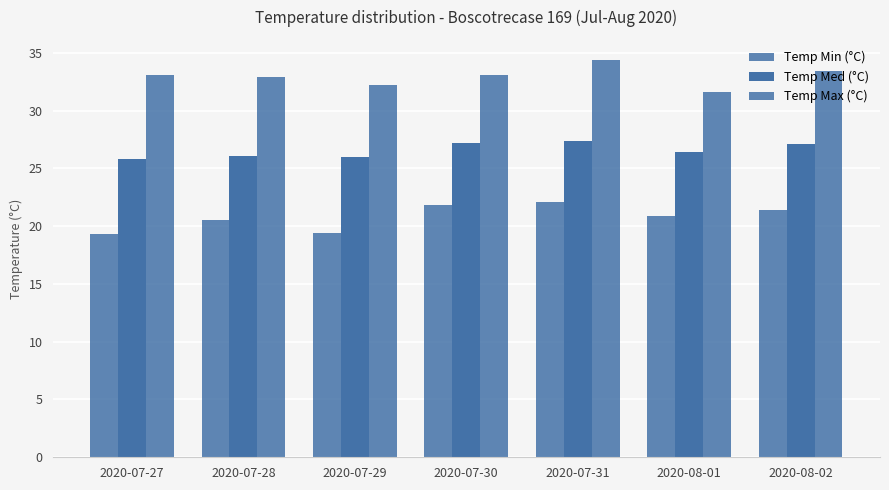

How many distinct data groups are displayed?

3